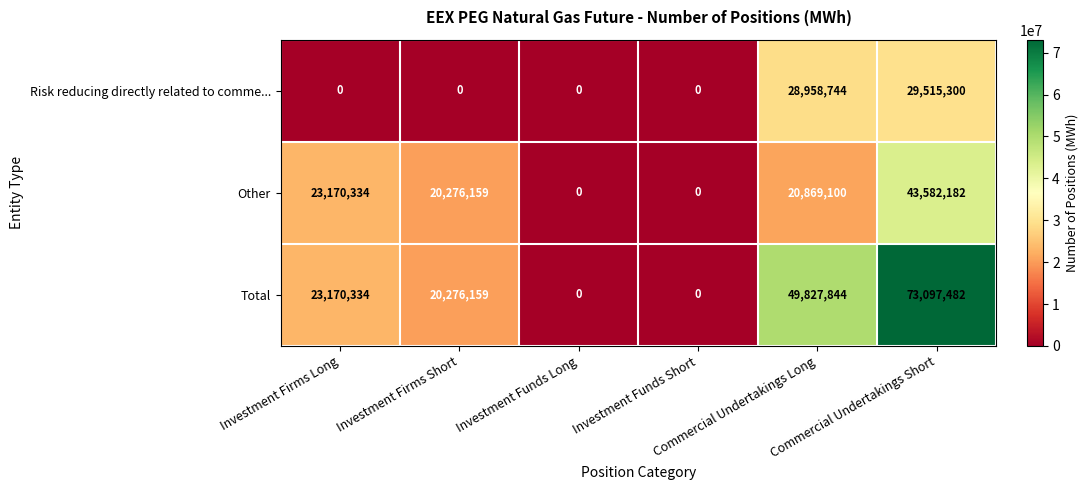

Which series has the widest spread of values?

Total